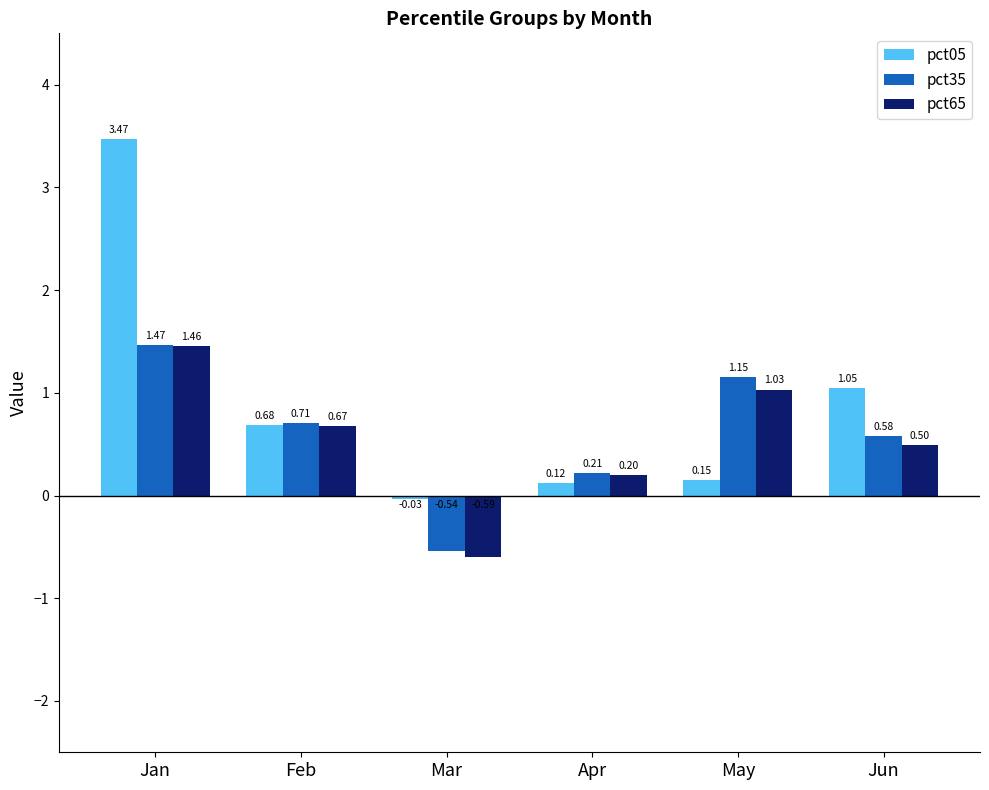

What is the difference between the pct65 values at May and Jan?

0.4